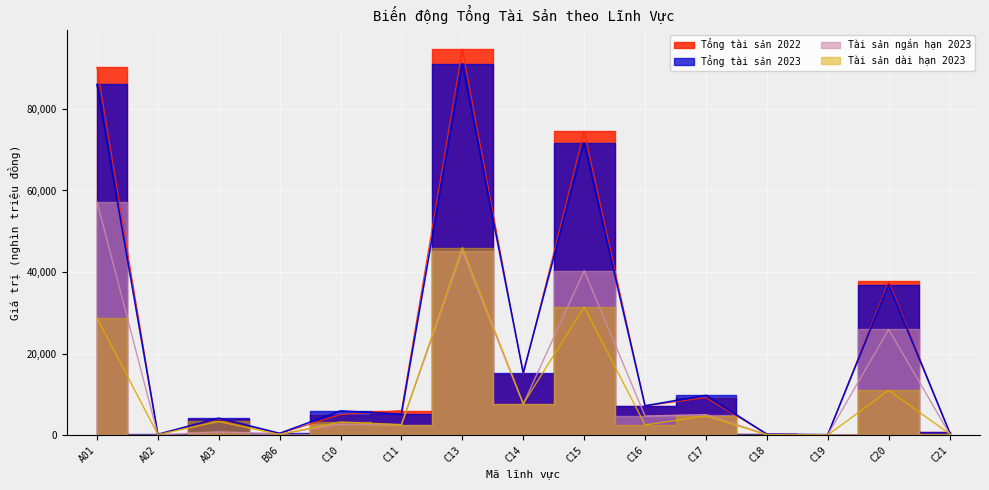

What is the difference between the second highest and minimum values in the Tài sản ngắn hạn 2023 series?

45032.0